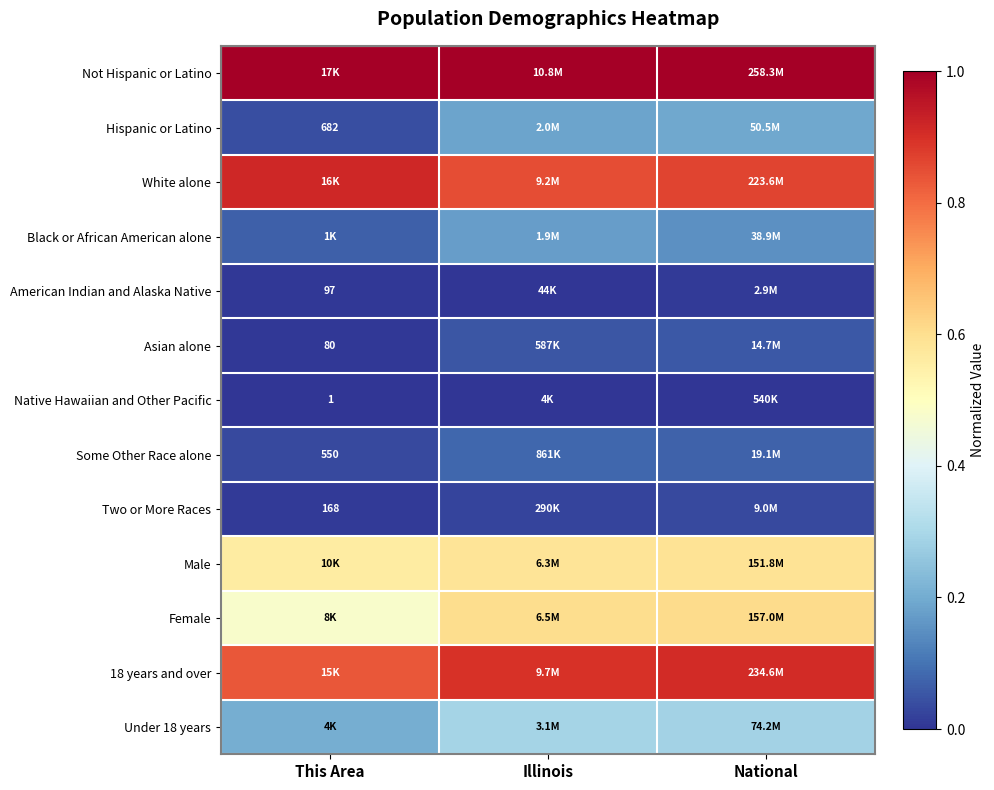

The American Indian and Alaska Native series shows 0.0 at Illinois. True or false?

False